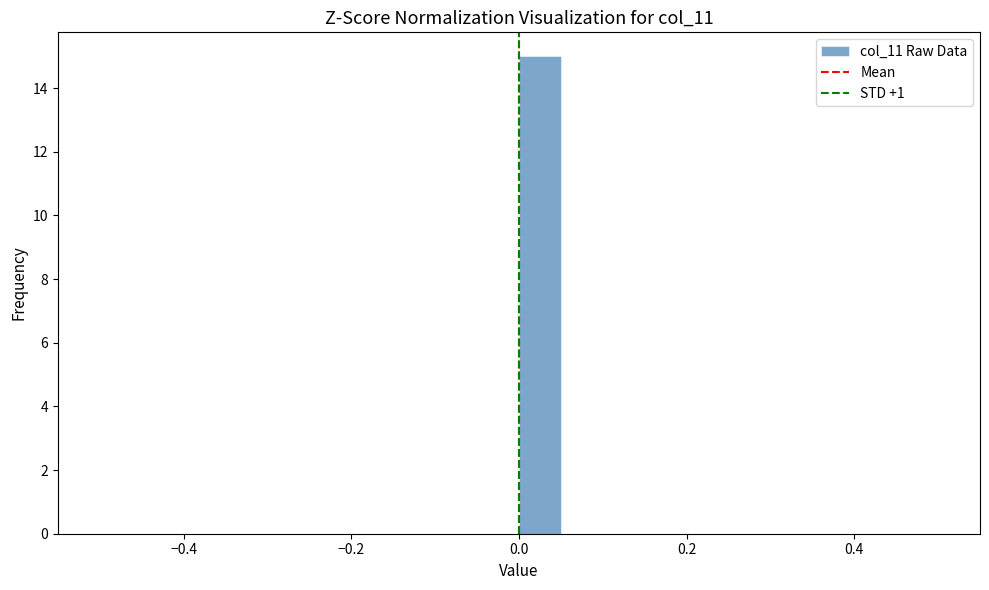

Around what value on the x-axis is the tallest bar? Give the approximate position of its centre, as read against the axis.

0.02